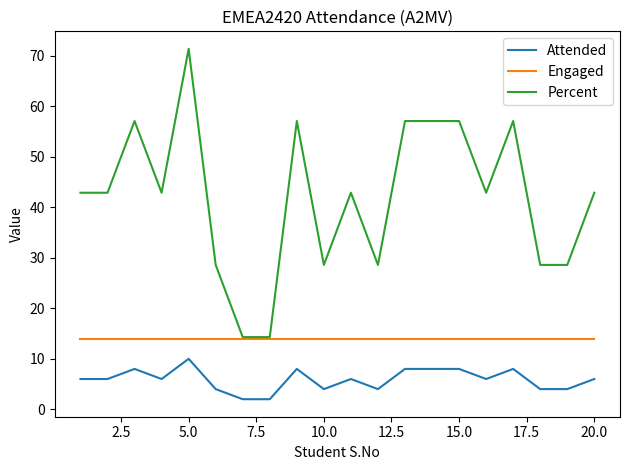

What is the smallest value displayed?

2.0